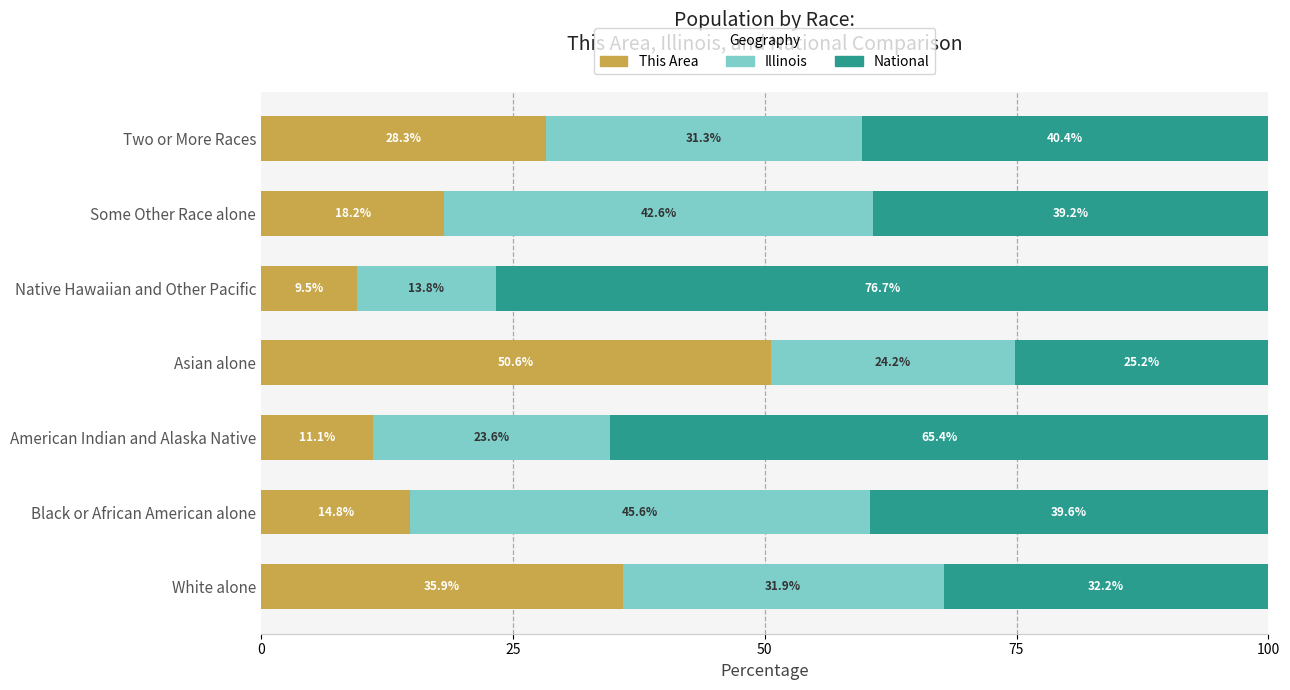

What is the total value across all series at Asian alone?

100.0